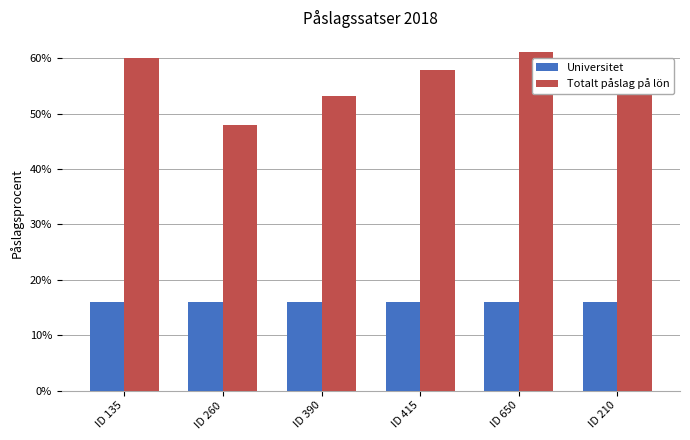

Are the bars horizontal?

No